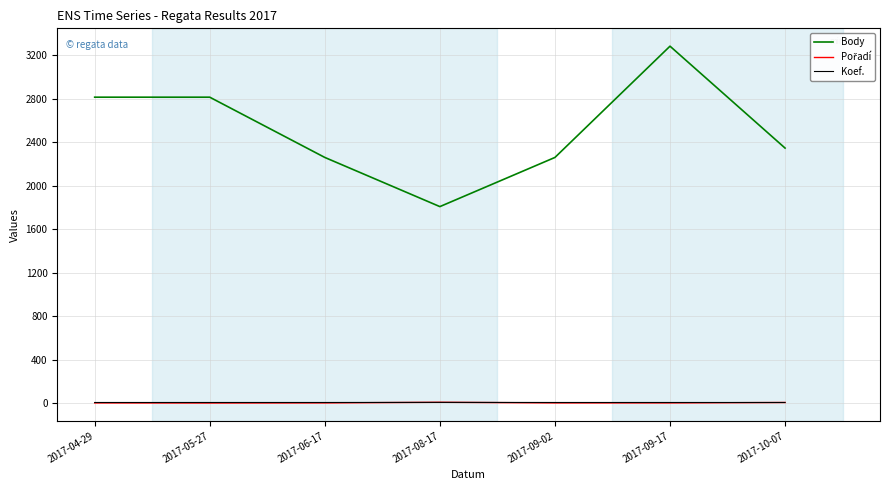

What is the greatest value displayed?

3283